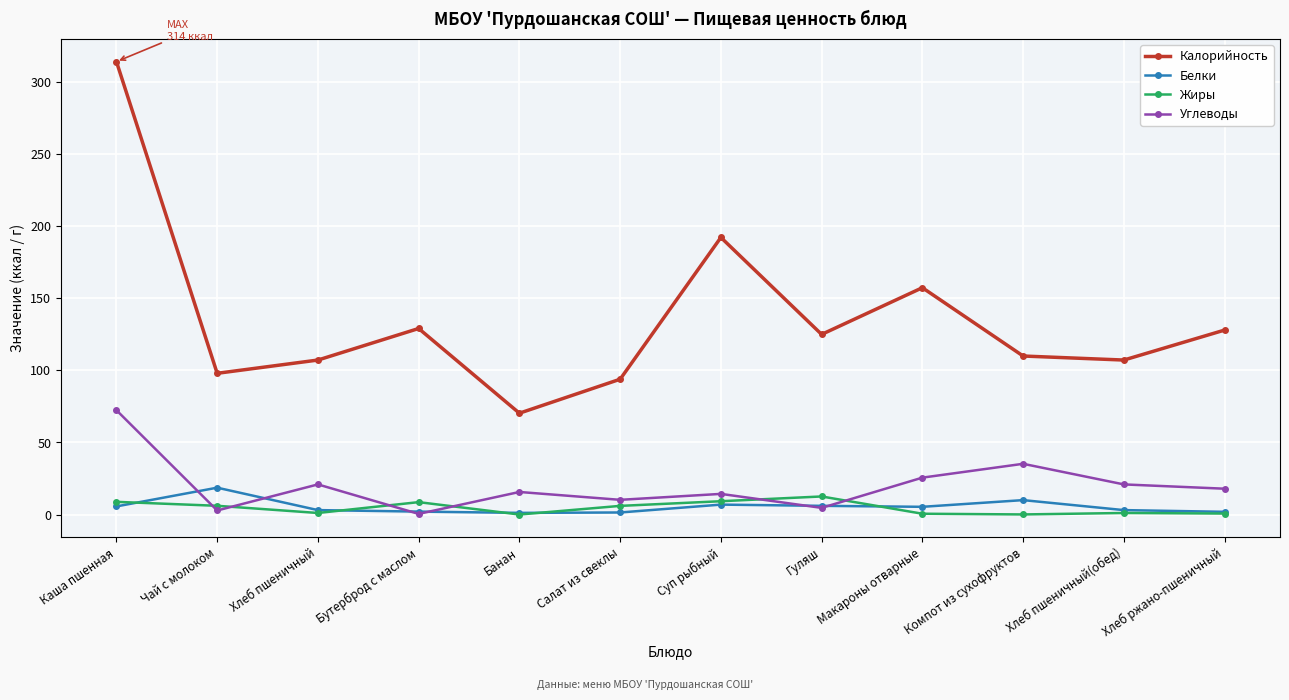

What is the maximum value for Углеводы?

72.4